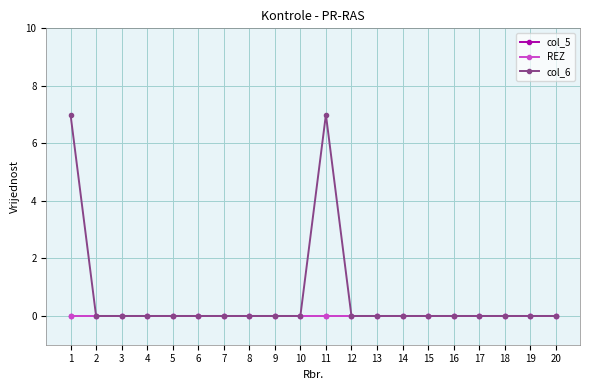

Is this an area chart (filled region under the line)?

No